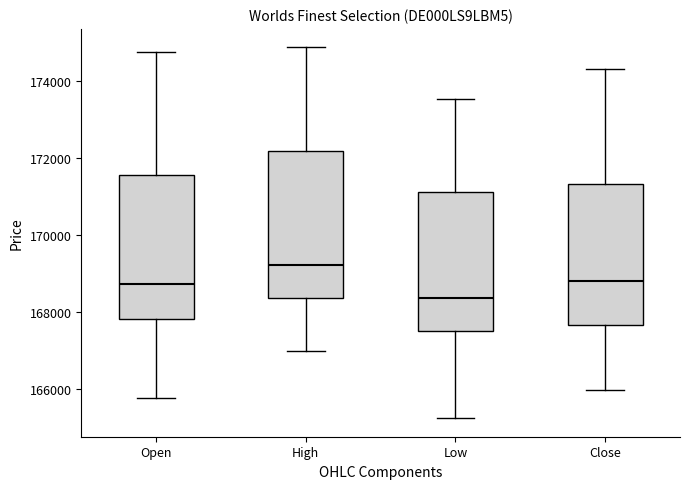

Reading left to right, transcribe this box plot: for each box, give where its median line is, the range the box spans, and where its two whiskers end, as read against the y-axis. The values are not printed on the chart, so give them approximately, as read against the axis.

Open: median 168800, box 167800 to 171600, whiskers 165800 to 174800
High: median 169200, box 168400 to 172200, whiskers 167000 to 174800
Low: median 168400, box 167600 to 171200, whiskers 165200 to 173600
Close: median 168800, box 167600 to 171400, whiskers 166000 to 174400